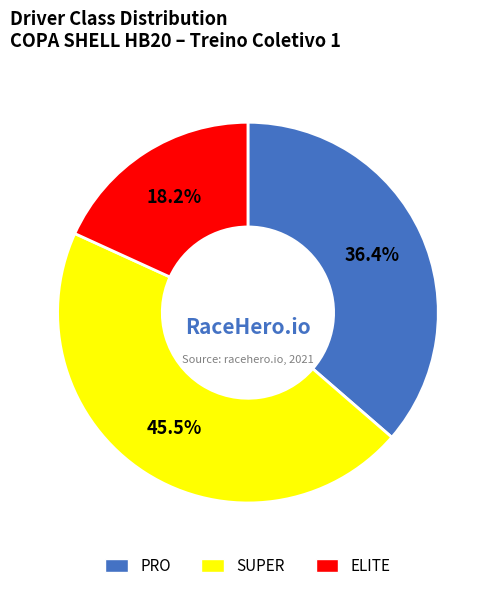

True or false: ELITE accounts for 8% of the total.

False